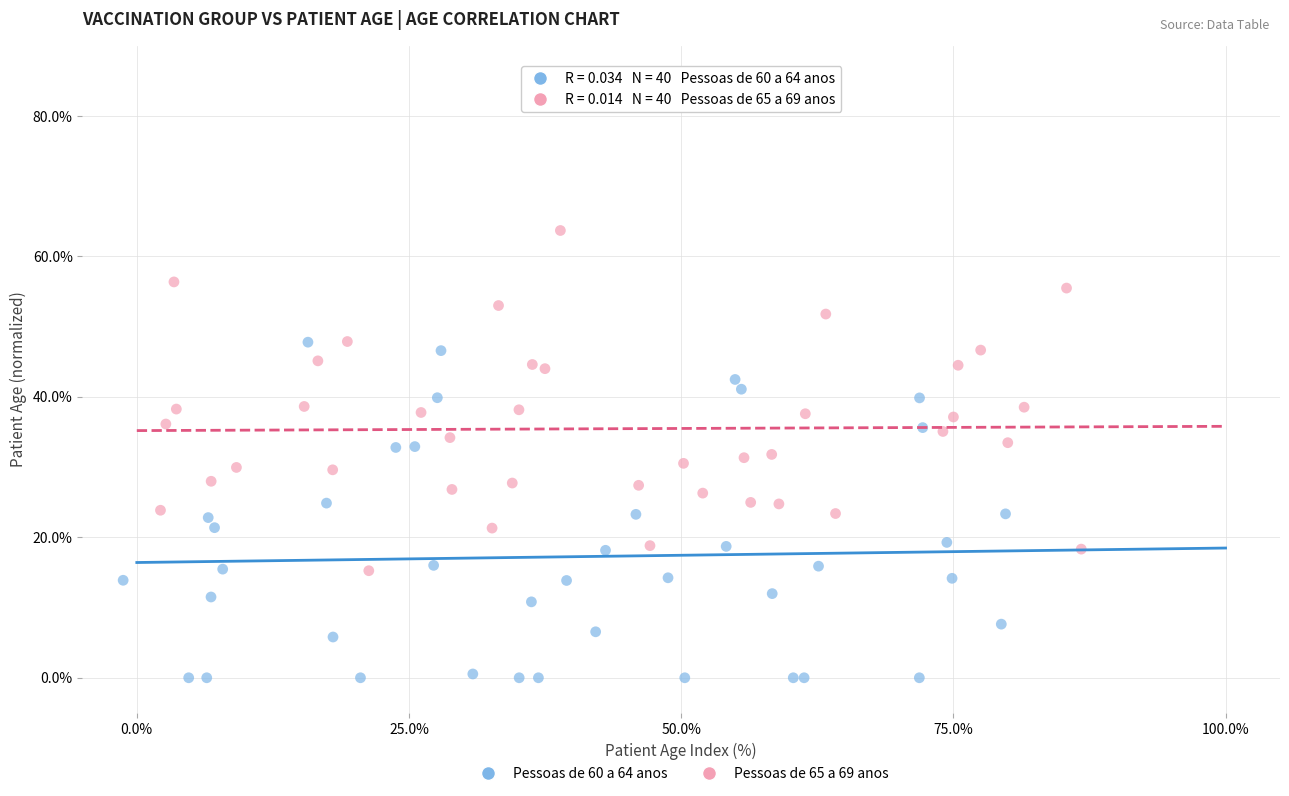

Which series reaches the minimum Y coordinate?

Pessoas de 60 a 64 anos